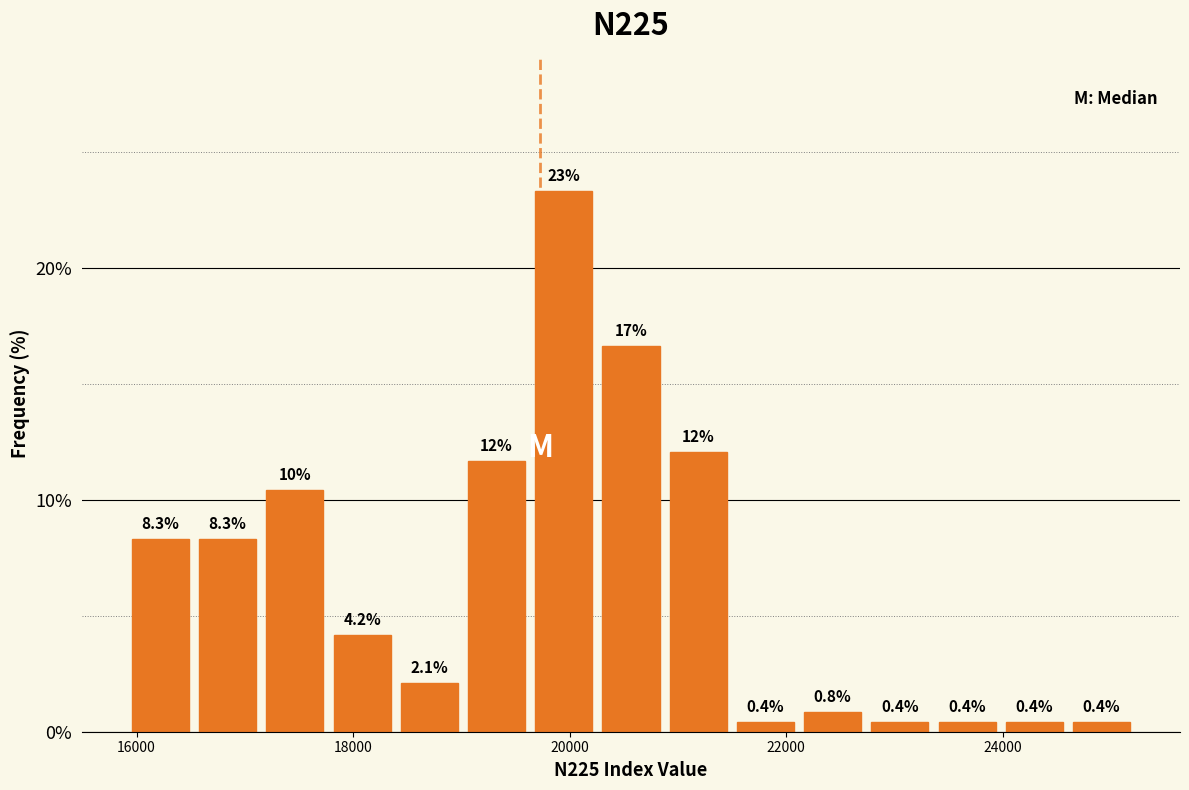

Read against the x-axis, roughly where is the centre of the tallest bar?

20000